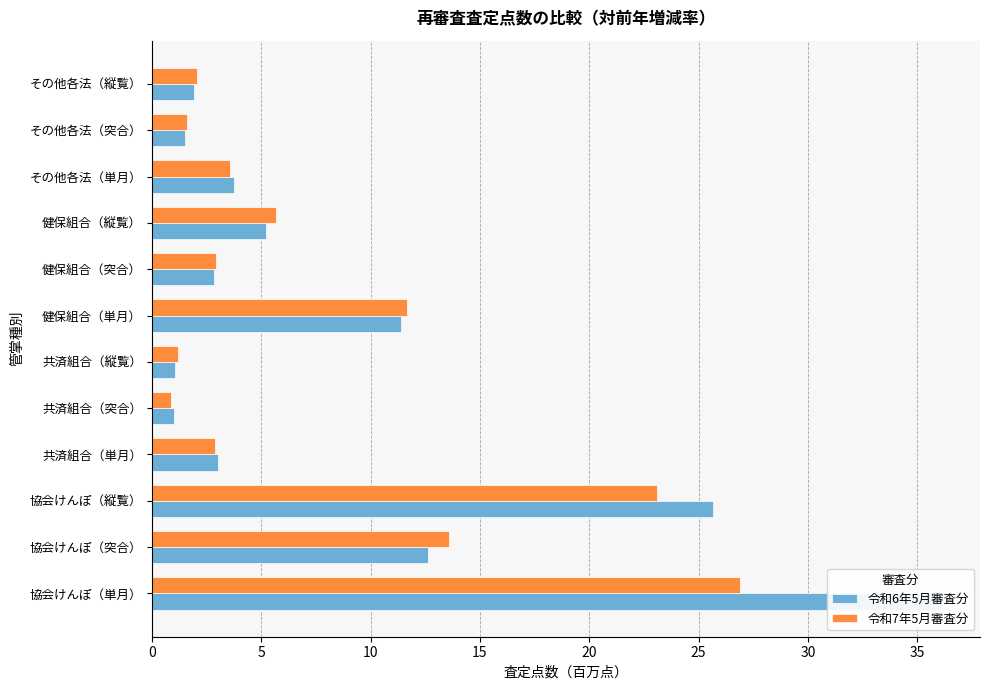

What is the total value across all series at 10?

48.7